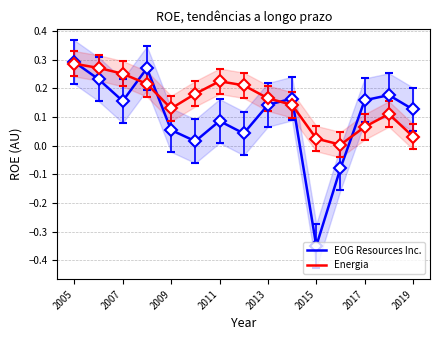

How many data points does each series have?

15